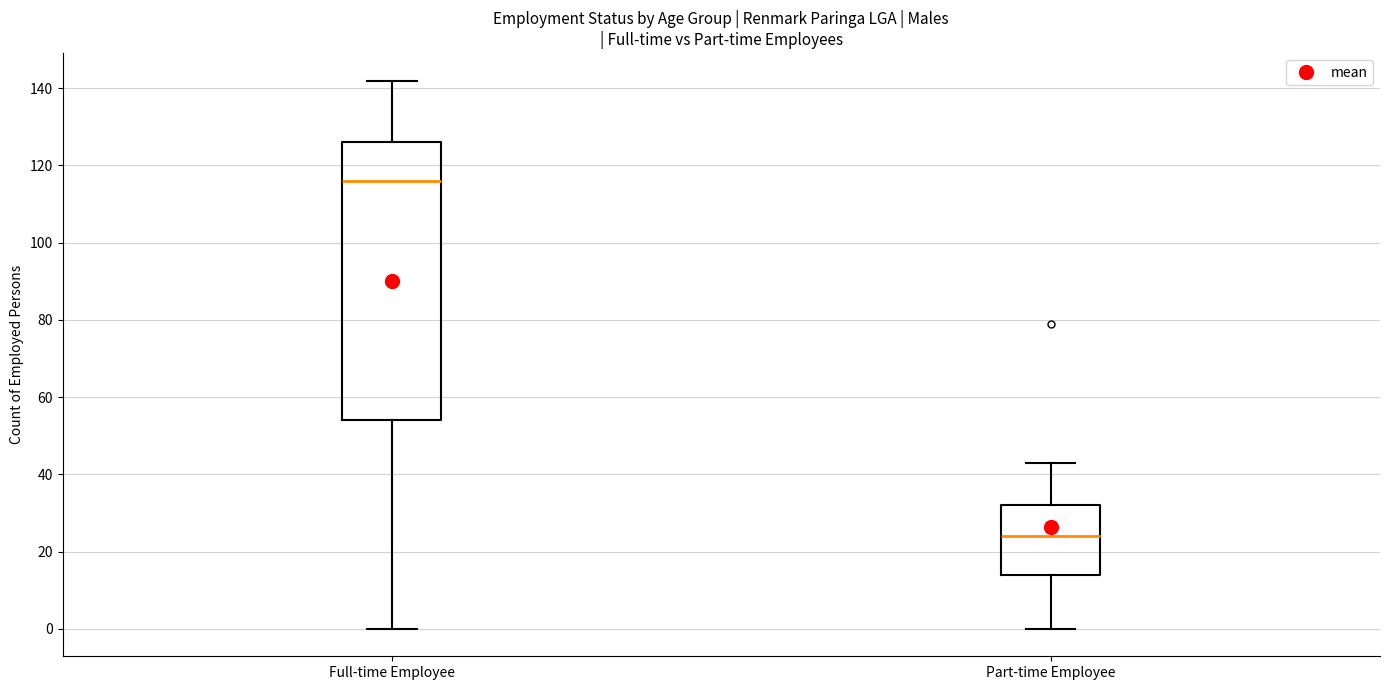

Reading left to right, transcribe this box plot: for each box, give where its median line is, the range the box spans, and where its two whiskers end, as read against the y-axis. The values are not printed on the chart, so give them approximately, as read against the axis.

Full-time Employee: median 116, box 54 to 126, whiskers 0 to 142
Part-time Employee: median 24, box 14 to 32, whiskers 0 to 44